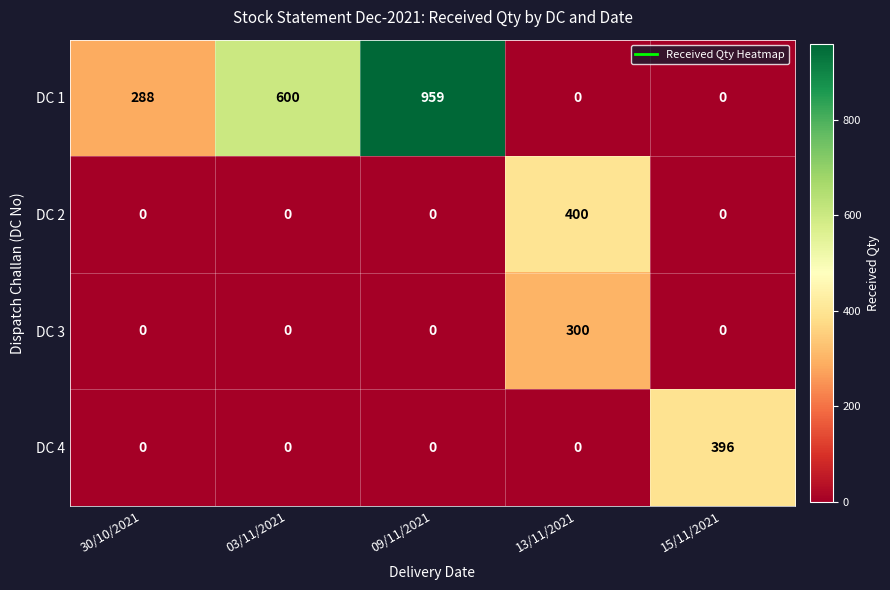

Which series has the largest range (max minus min)?

DC 1